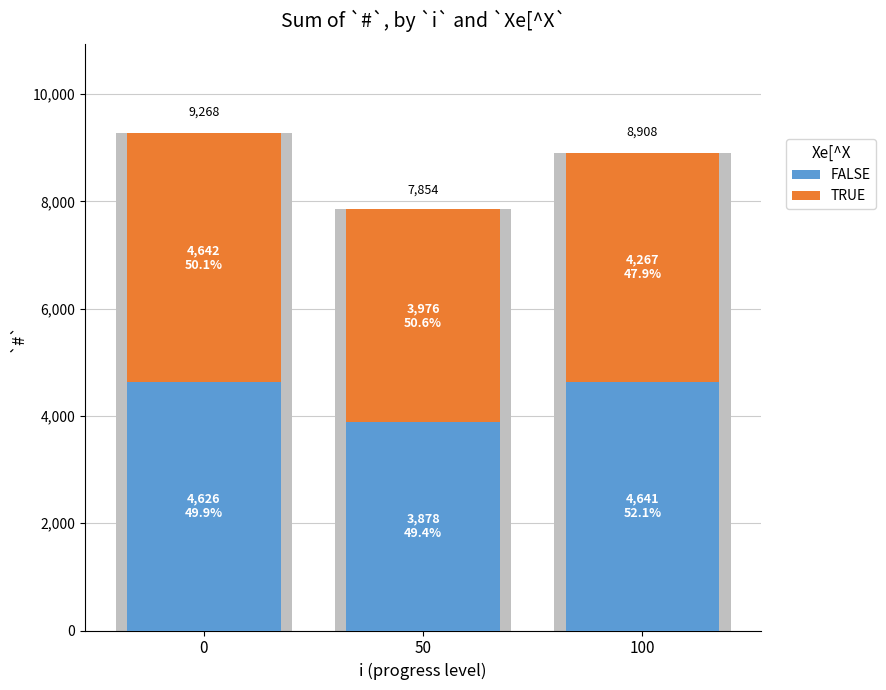

What are all the series names shown in the legend?

FALSE, TRUE